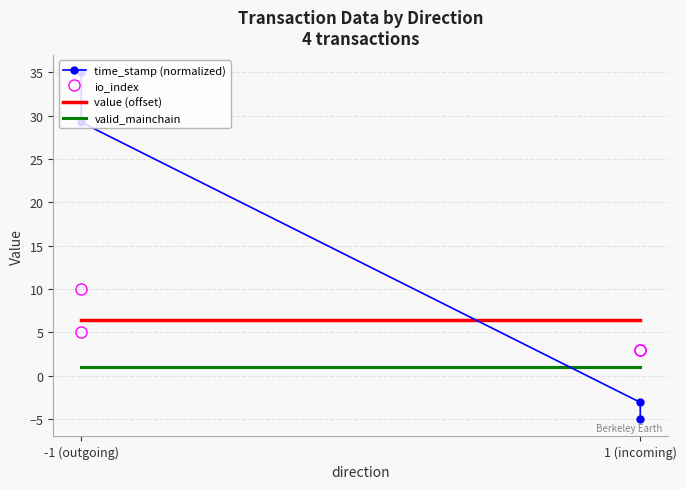

What is the average value of the io_index series?

5.2